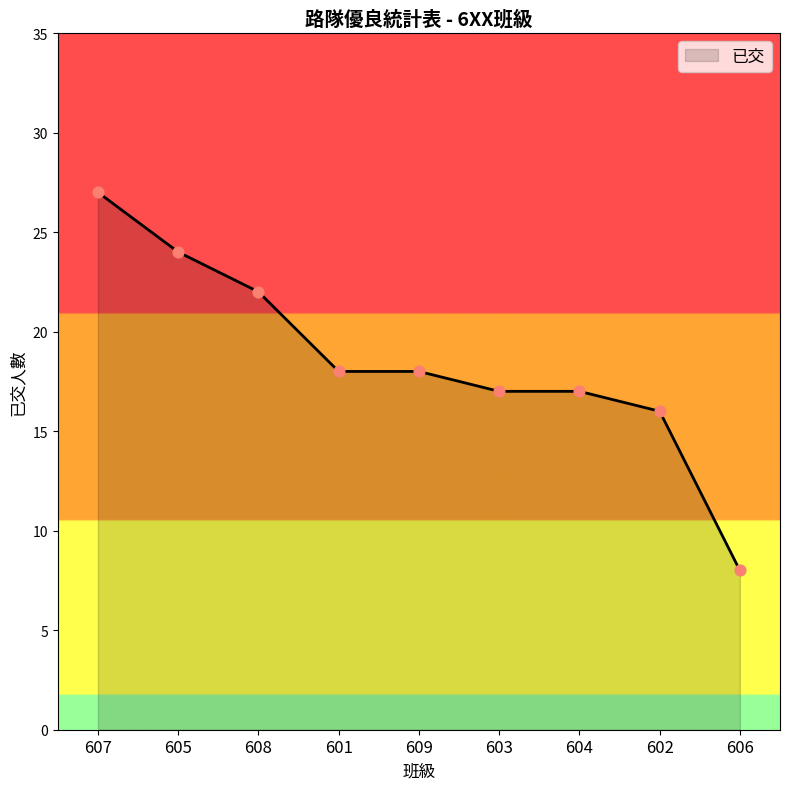

What is the change in value from 607 to 605?

-3